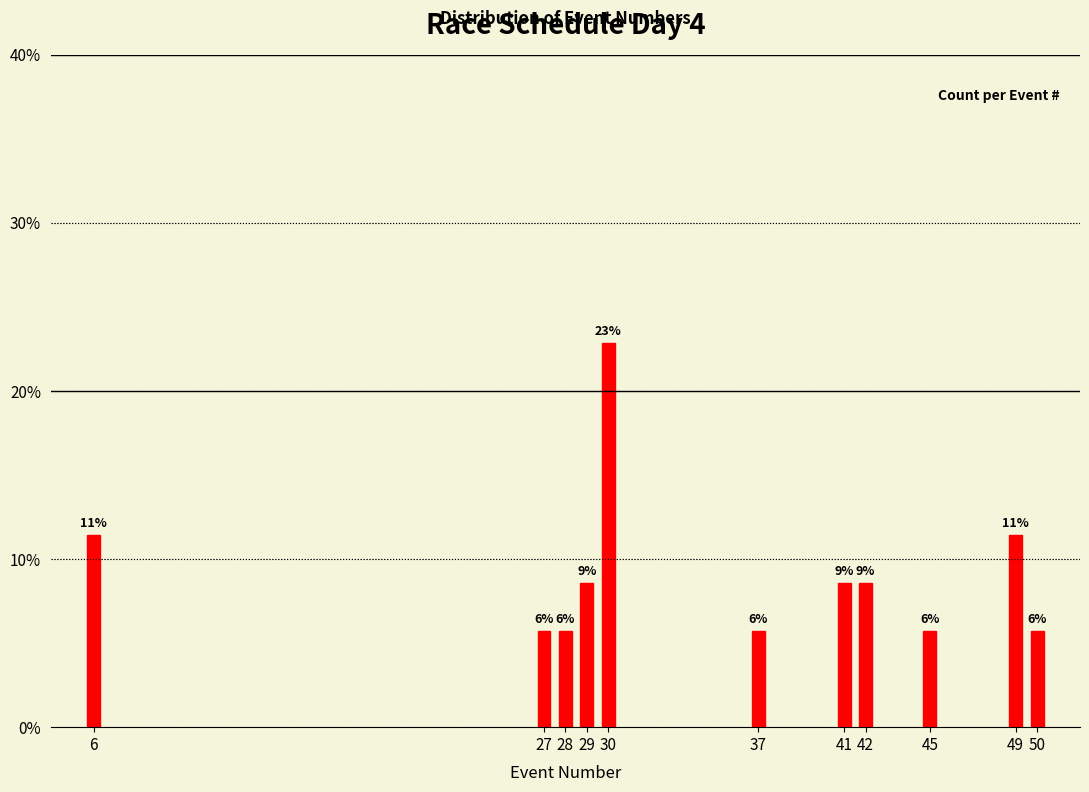

How many bars are there in total?

11